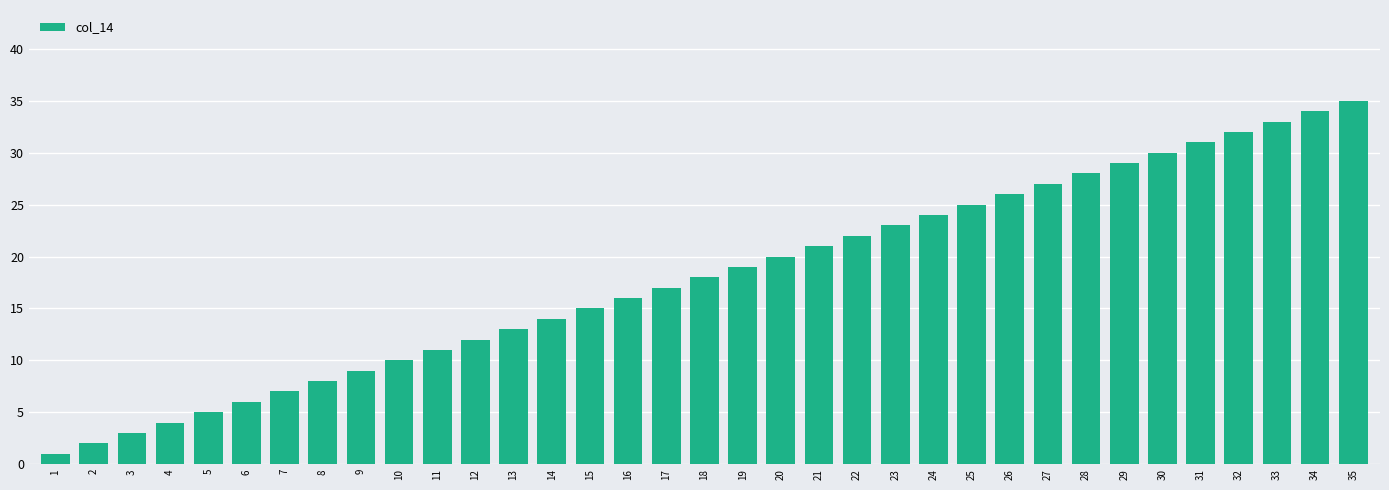

How many data points are less than 18?

17